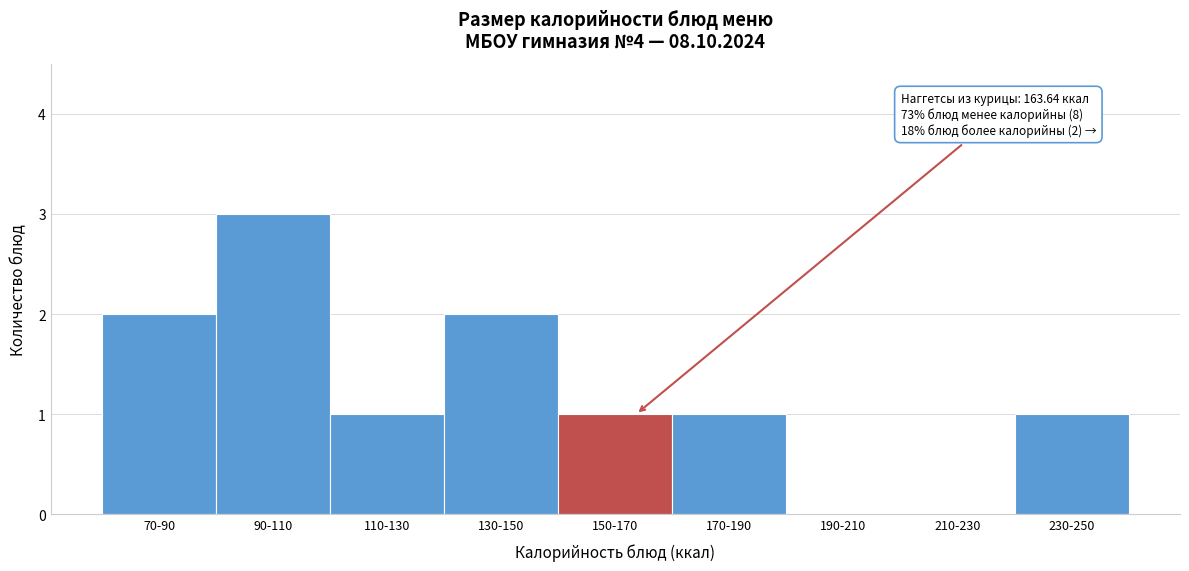

Reading left to right, what are all the values shown in this chart?

70-90=2	90-110=3	110-130=1	130-150=2	150-170=1	170-190=1	190-210=0	210-230=0	230-250=1